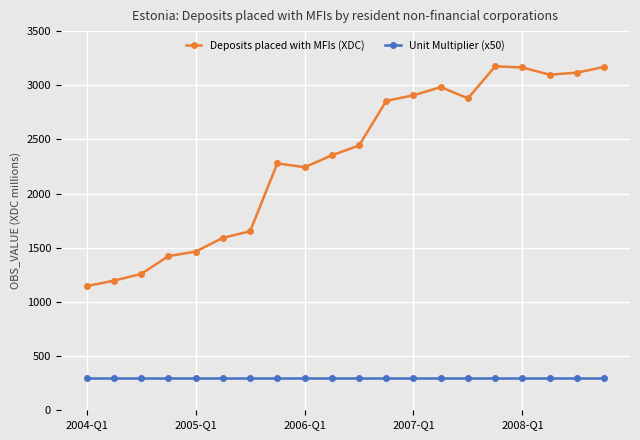

How many distinct data groups are displayed?

2